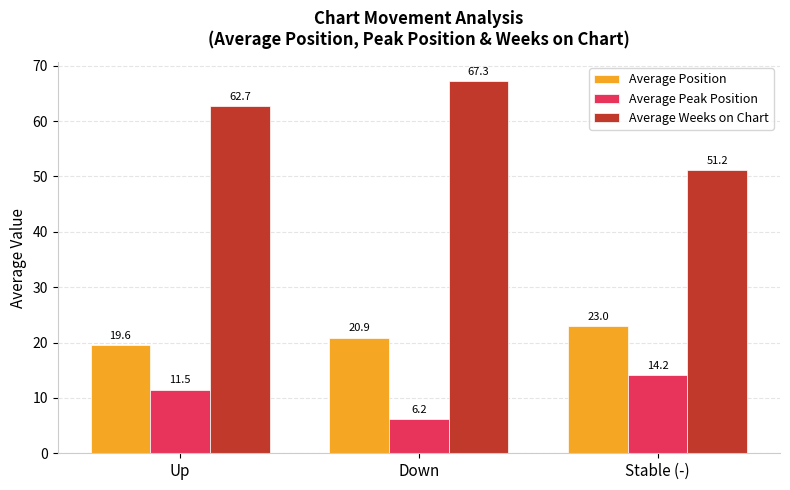

Which series has the largest range (max minus min)?

Average Weeks on Chart